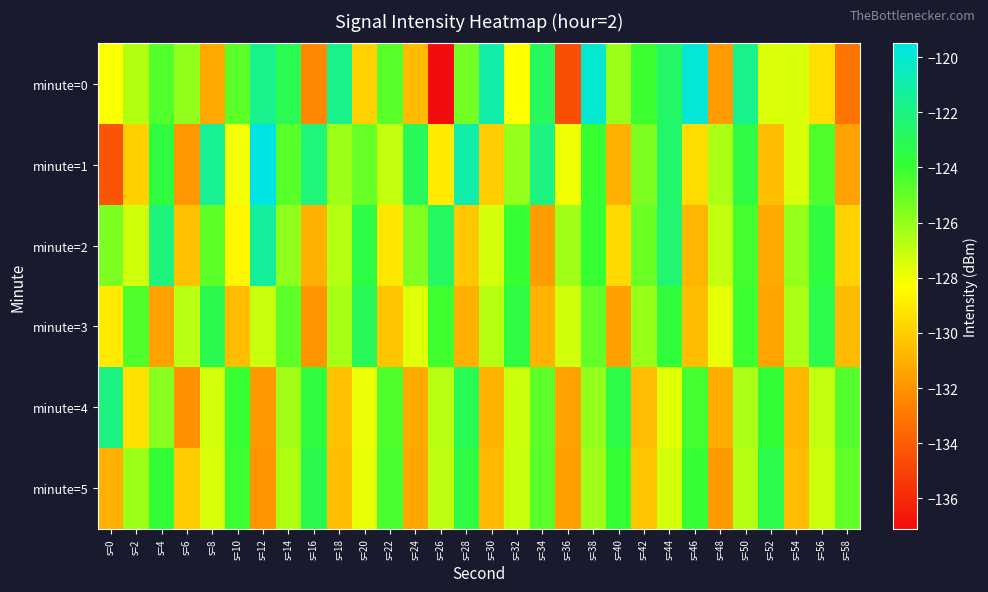

Which series changed the most between s=2 and s=36?

minute=0